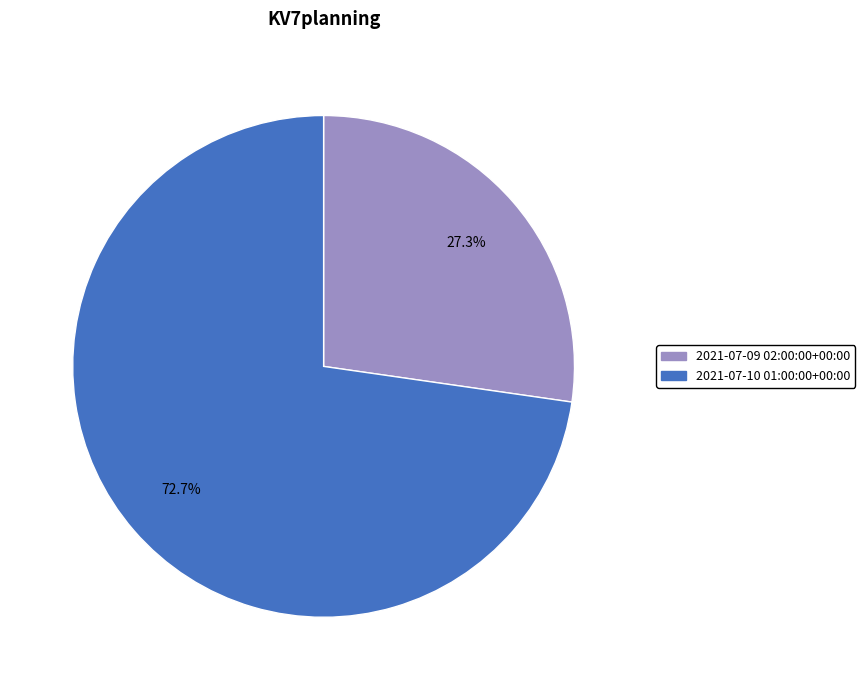

Which has a higher value, 2021-07-09 02:00:00+00:00 or 2021-07-10 01:00:00+00:00?

2021-07-10 01:00:00+00:00